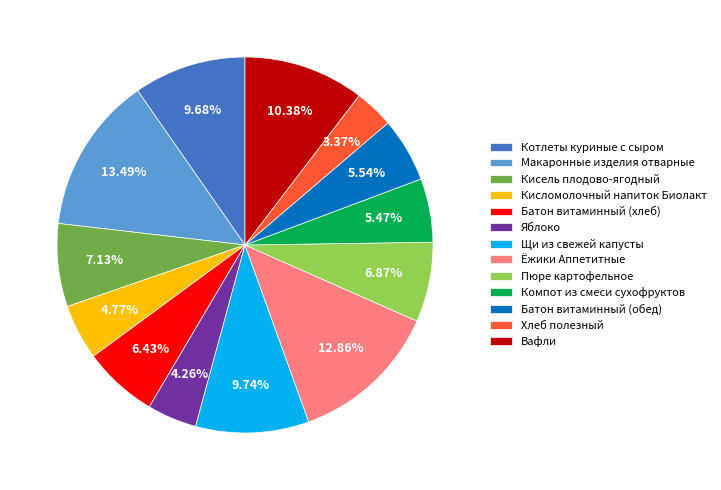

Which category has the biggest portion of the pie?

Макаронные изделия отварные